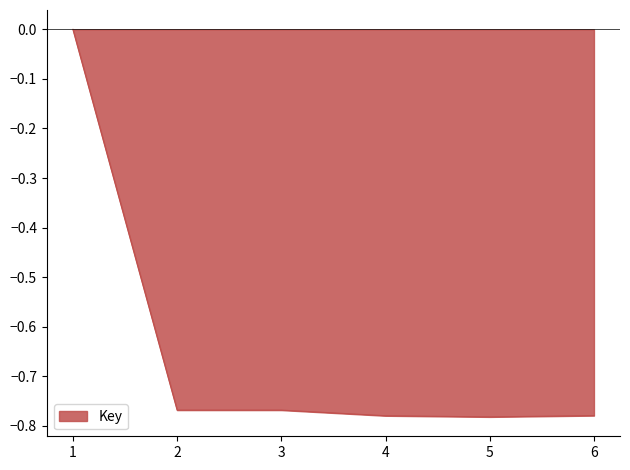

What is the difference between the values at 6 and 1?

0.8